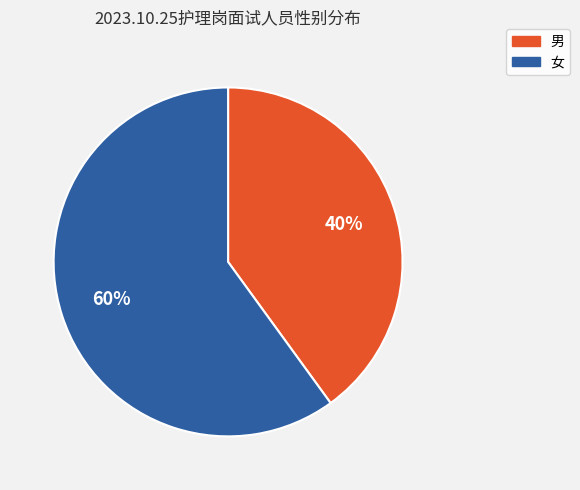

Which category accounts for the majority?

女